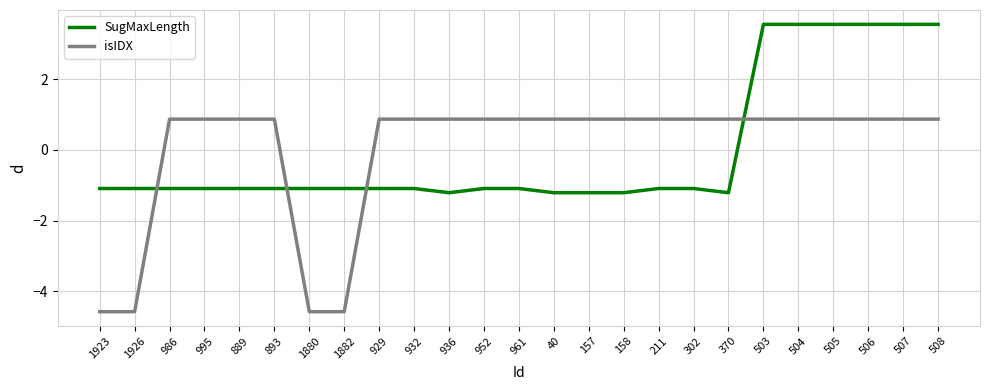

Is it true that SugMaxLength equals -1.1 at 889?

True